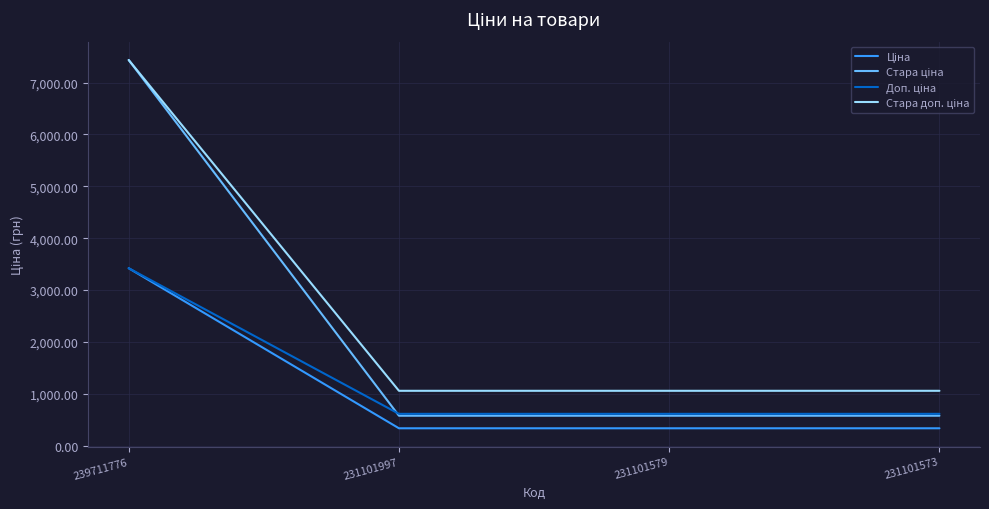

What is the total value across all series at 231101997?

2581.2